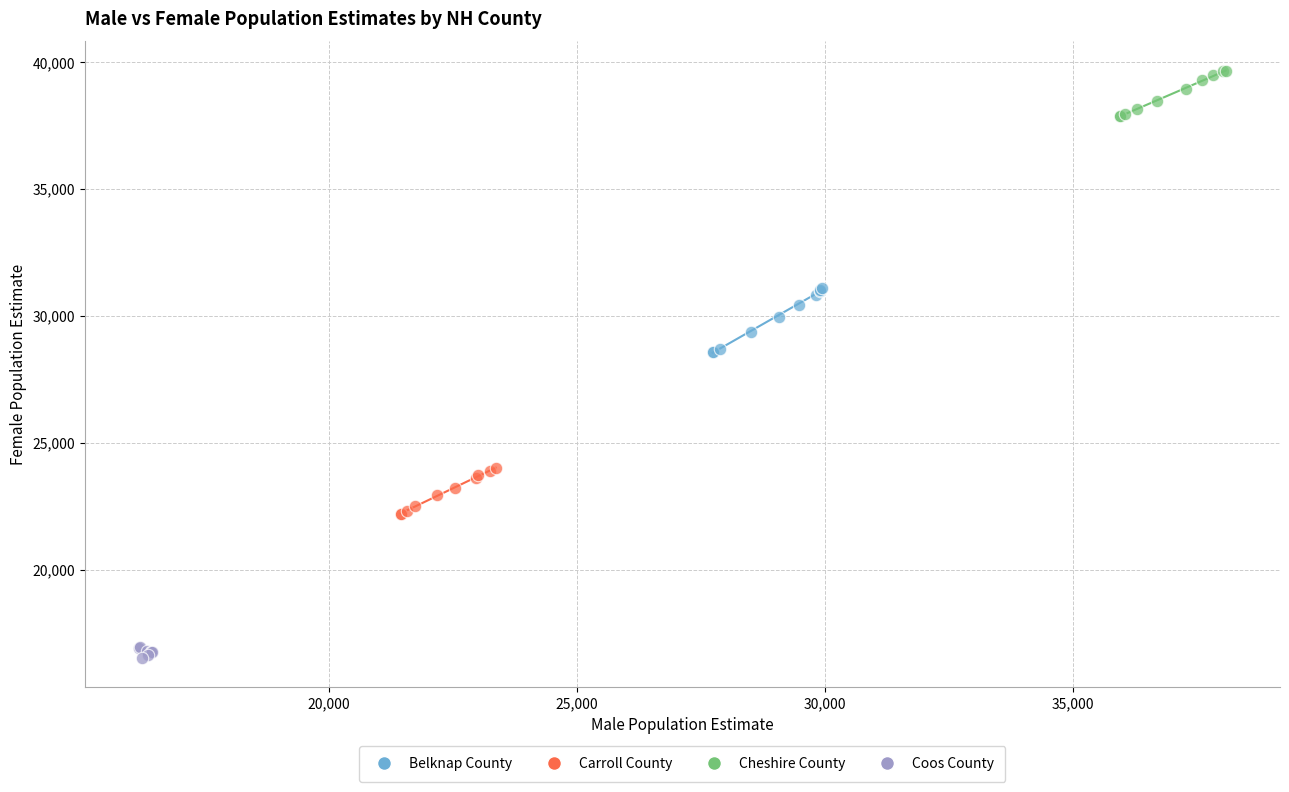

Which series reaches the minimum Y coordinate?

Coos County